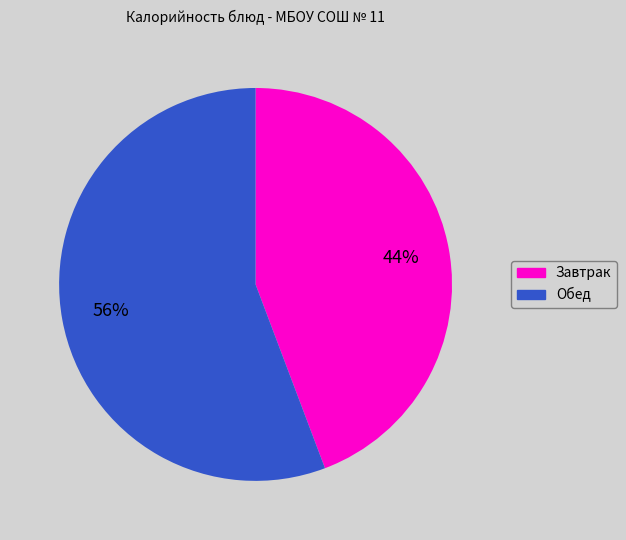

To the nearest percent, what is the average slice percentage?

50%